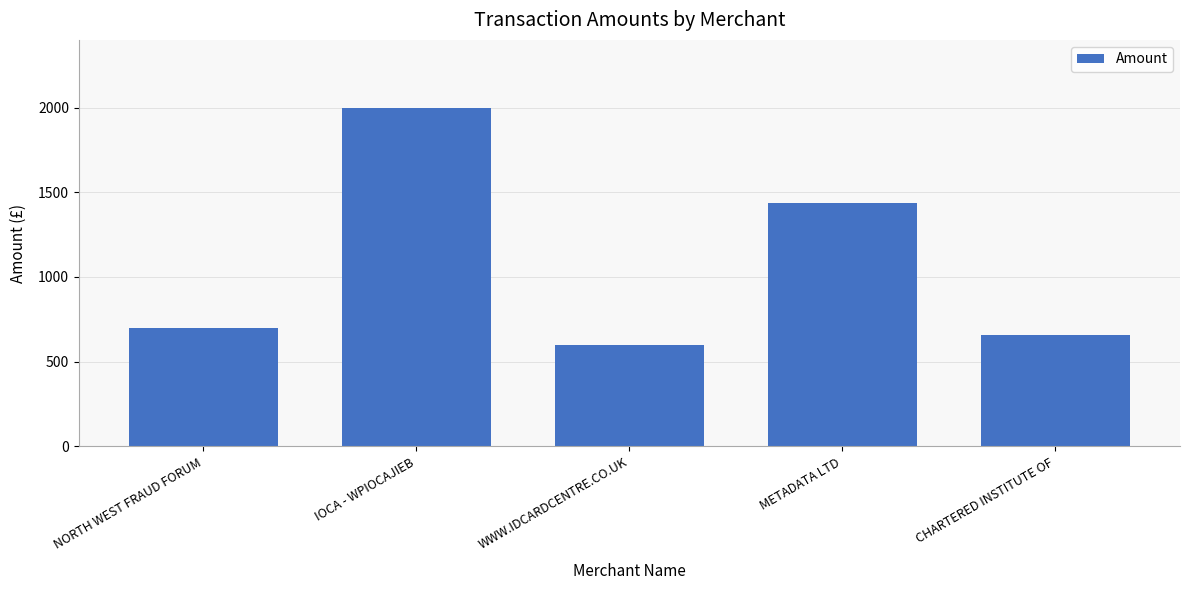

The value at IOCA - WPIOCAJIEB is 2000.0. True or false?

True